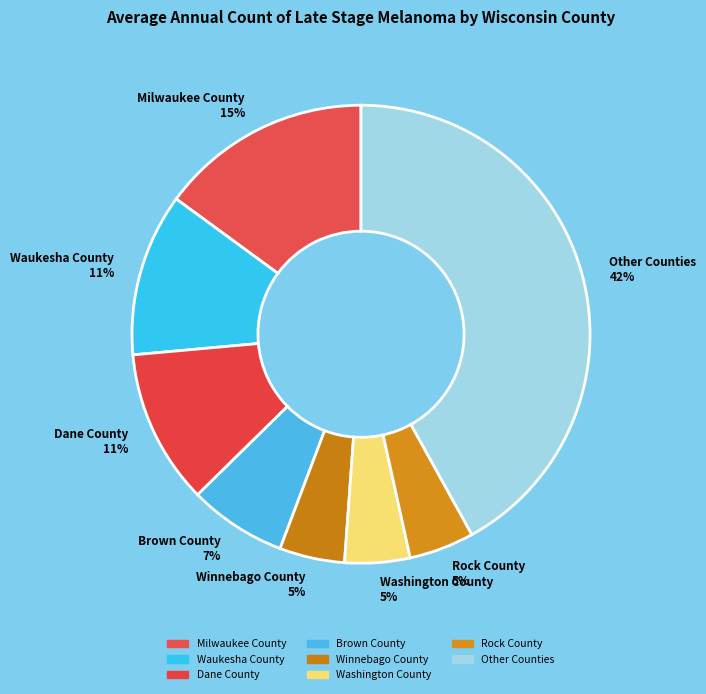

Is the sum of Dane County 11% and Other Counties 42% greater than half?

Yes